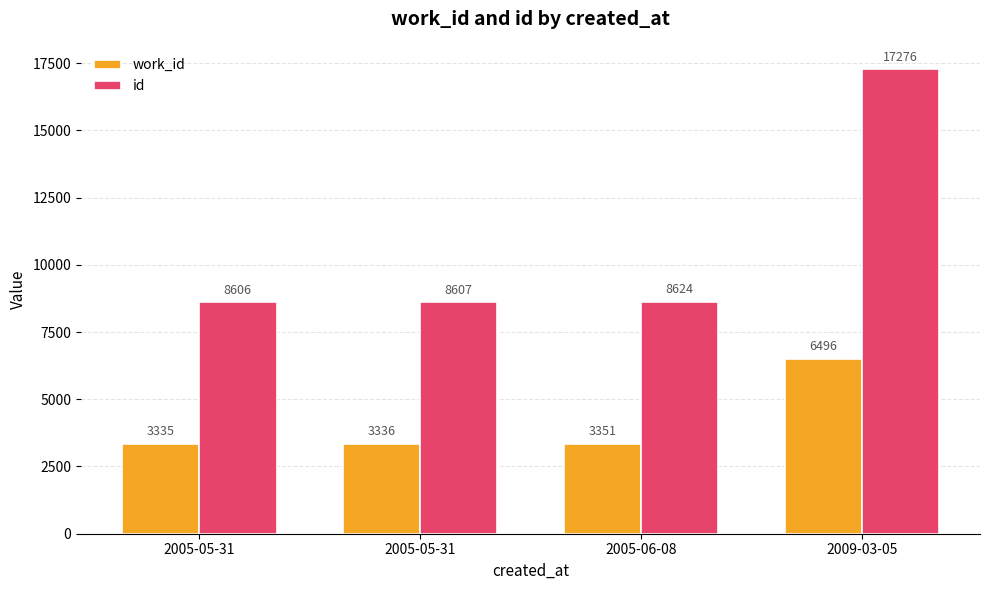

What is the total value across all series at 2005-05-31?

11941